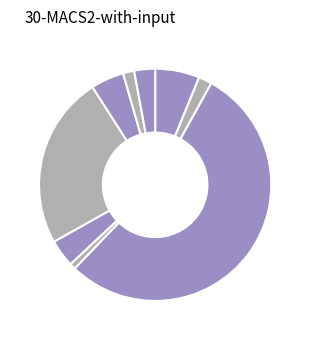

Is there a majority slice in this chart?

Yes